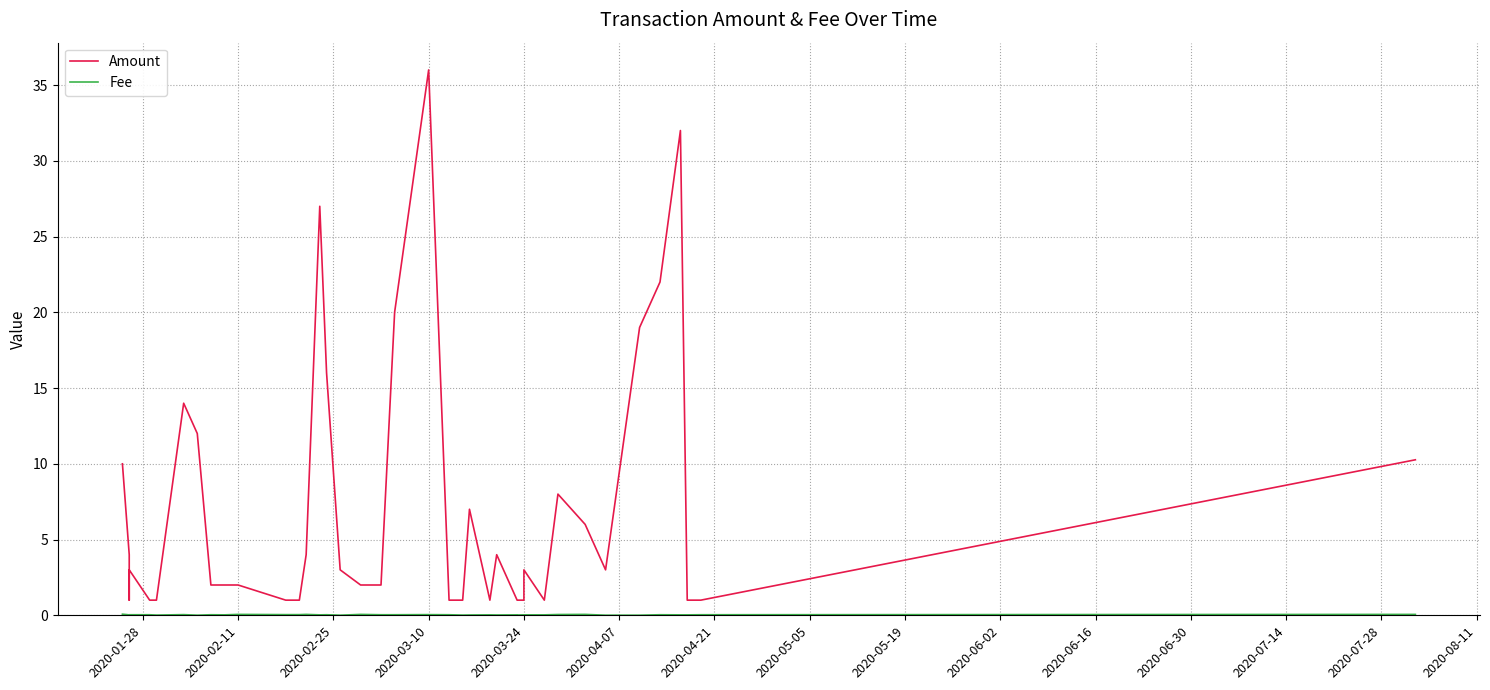

Reading left to right, extract all data points from this chart.

Amount: 10.0	4.0	1.0	3.0	1.0	1.0	14.0	12.0	2.0	2.0	2.0	1.0	1.0	4.0	27.0	16.0	3.0	2.0	2.0	20.0	36.0	1.0	1.0	7.0	1.0	4.0	1.0	1.0	1.0	3.0	1.0	8.0	6.0	3.0	19.0	22.0	32.0	1.0	1.0	10.3
Fee: 0.1	0.0	0.0	0.0	0.0	0.0	0.0	0.0	0.0	0.0	0.1	0.0	0.0	0.1	0.0	0.0	0.0	0.1	0.0	0.0	0.0	0.0	0.0	0.0	0.0	0.0	0.0	0.0	0.0	0.0	0.0	0.1	0.1	0.0	0.0	0.0	0.0	0.0	0.0	0.1